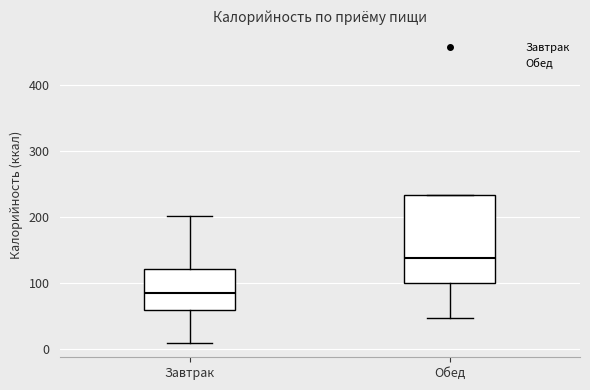

Which box is the tallest, from its lower edge to its upper edge?

Обед